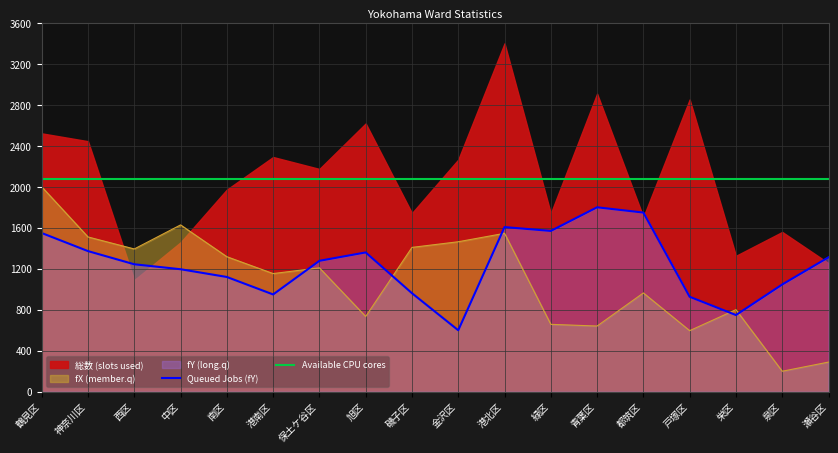

Between 緑区 and 青葉区, which is larger?

緑区